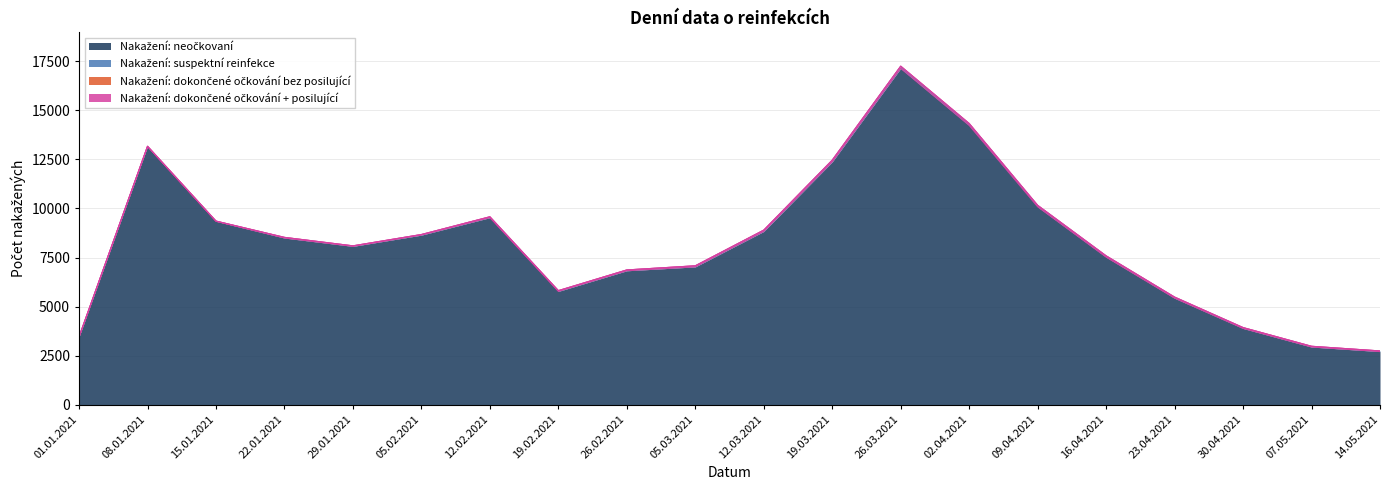

Reading left to right, extract all data points from this chart.

Nakažení: neočkovaní: 01.01.2021=3459	08.01.2021=13157	15.01.2021=9345	22.01.2021=8494	29.01.2021=8069	05.02.2021=8641	12.02.2021=9530	19.02.2021=5776	26.02.2021=6826	05.03.2021=7024	12.03.2021=8827	19.03.2021=12369	26.03.2021=17130	02.04.2021=14226	09.04.2021=10082	16.04.2021=7521	23.04.2021=5432	30.04.2021=3891	07.05.2021=2944	14.05.2021=2712
Nakažení: suspektní reinfekce: 01.01.2021=6	08.01.2021=8	15.01.2021=10	22.01.2021=32	29.01.2021=26	05.02.2021=31	12.02.2021=45	19.02.2021=38	26.02.2021=42	05.03.2021=55	12.03.2021=68	19.03.2021=89	26.03.2021=112	02.04.2021=98	09.04.2021=76	16.04.2021=65	23.04.2021=54	30.04.2021=43	07.05.2021=37	14.05.2021=32
Nakažení: dokončené očkování bez posilující: 01.01.2021=0	08.01.2021=0	15.01.2021=0	22.01.2021=0	29.01.2021=0	05.02.2021=0	12.02.2021=0	19.02.2021=0	26.02.2021=0	05.03.2021=0	12.03.2021=0	19.03.2021=0	26.03.2021=0	02.04.2021=0	09.04.2021=0	16.04.2021=0	23.04.2021=0	30.04.2021=0	07.05.2021=0	14.05.2021=0
Nakažení: dokončené očkování + posilující: 01.01.2021=0	08.01.2021=0	15.01.2021=0	22.01.2021=0	29.01.2021=0	05.02.2021=0	12.02.2021=0	19.02.2021=0	26.02.2021=0	05.03.2021=0	12.03.2021=0	19.03.2021=0	26.03.2021=0	02.04.2021=0	09.04.2021=0	16.04.2021=0	23.04.2021=0	30.04.2021=0	07.05.2021=0	14.05.2021=0